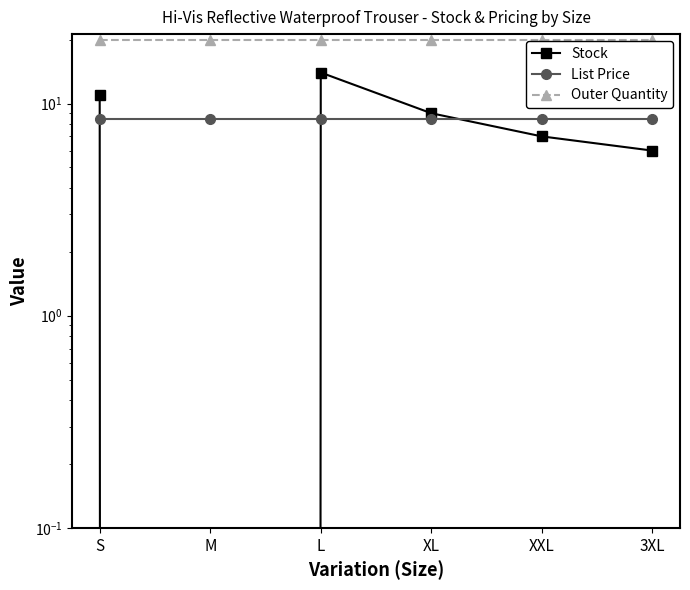

At how many categories does at least one series exceed 2?

6